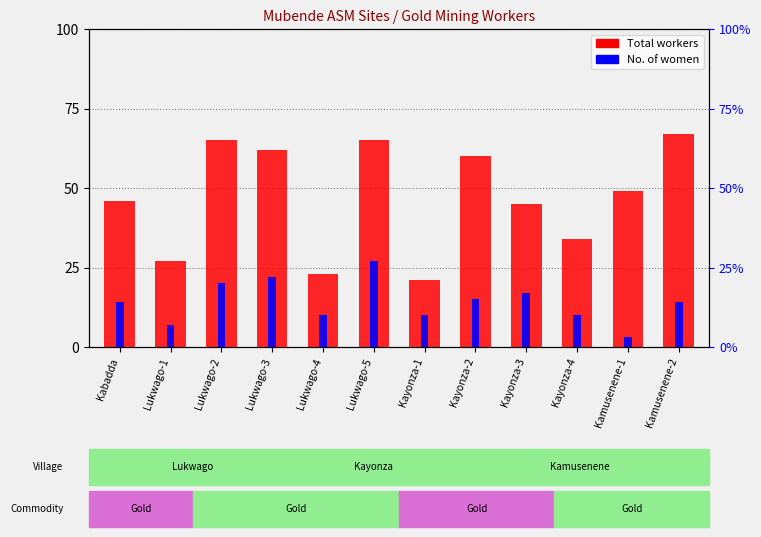

What is the label of the 10th bar from the left?

Kayonza-4